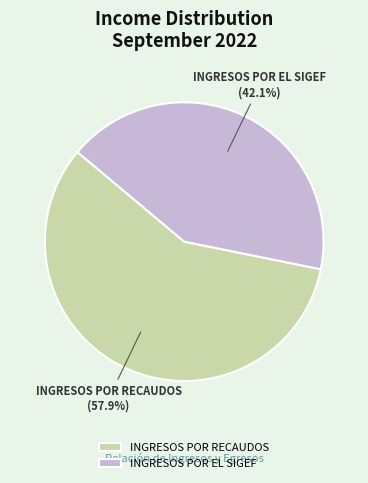

How many slices are in this pie chart?

2